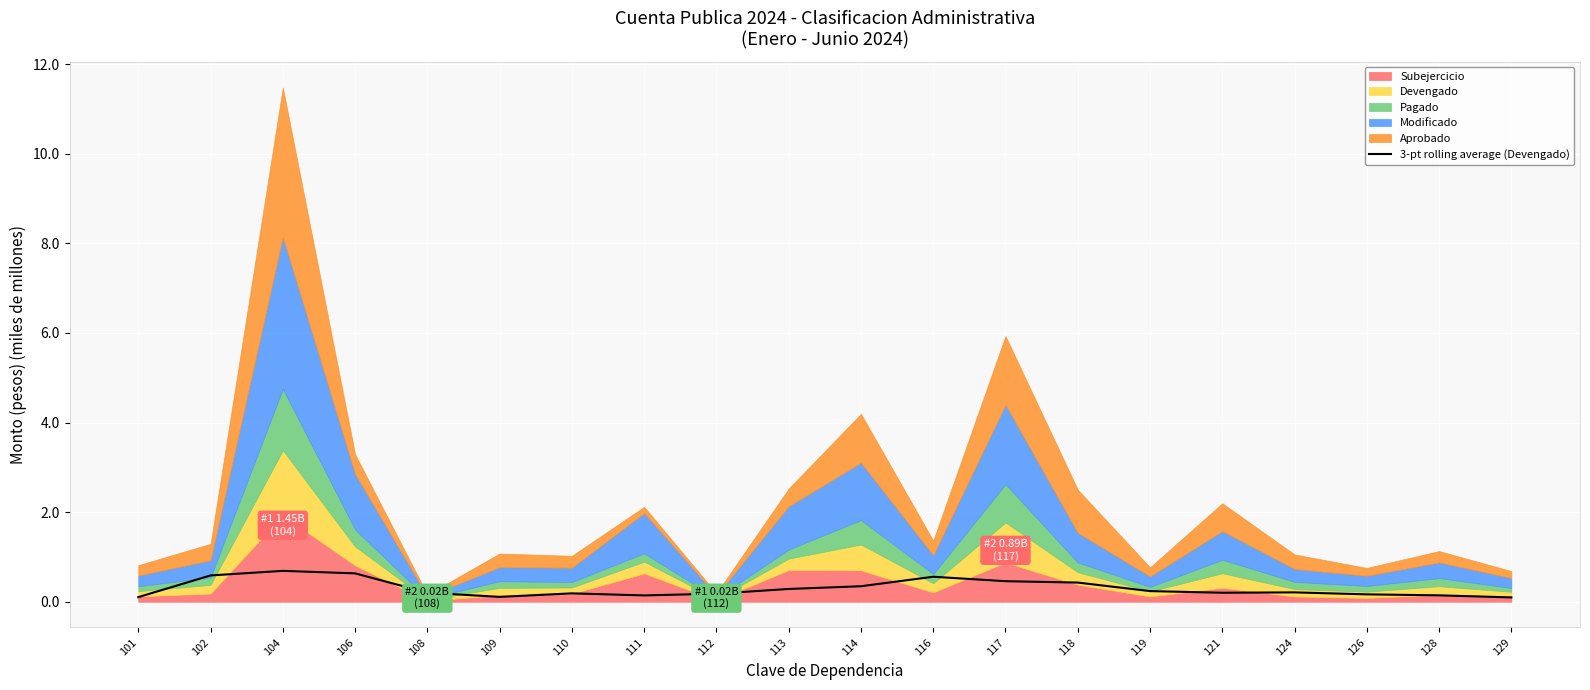

Between 111 and 108, which is larger?

108